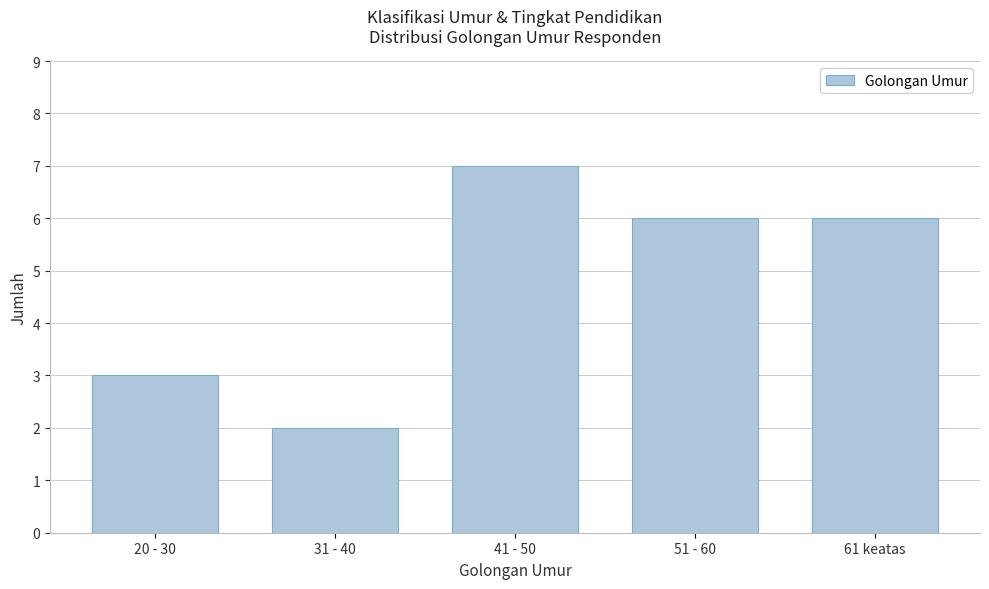

Reading right to left, transcribe all the data shown in this chart.

6	6	7	2	3